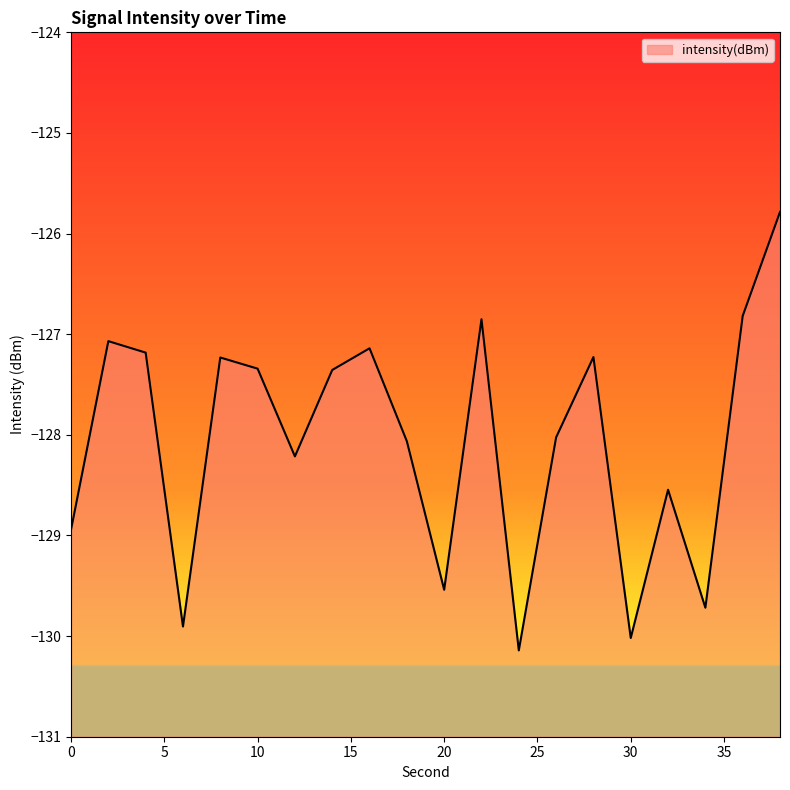

True or false: there are more than 1 points higher than both neighbors.

True